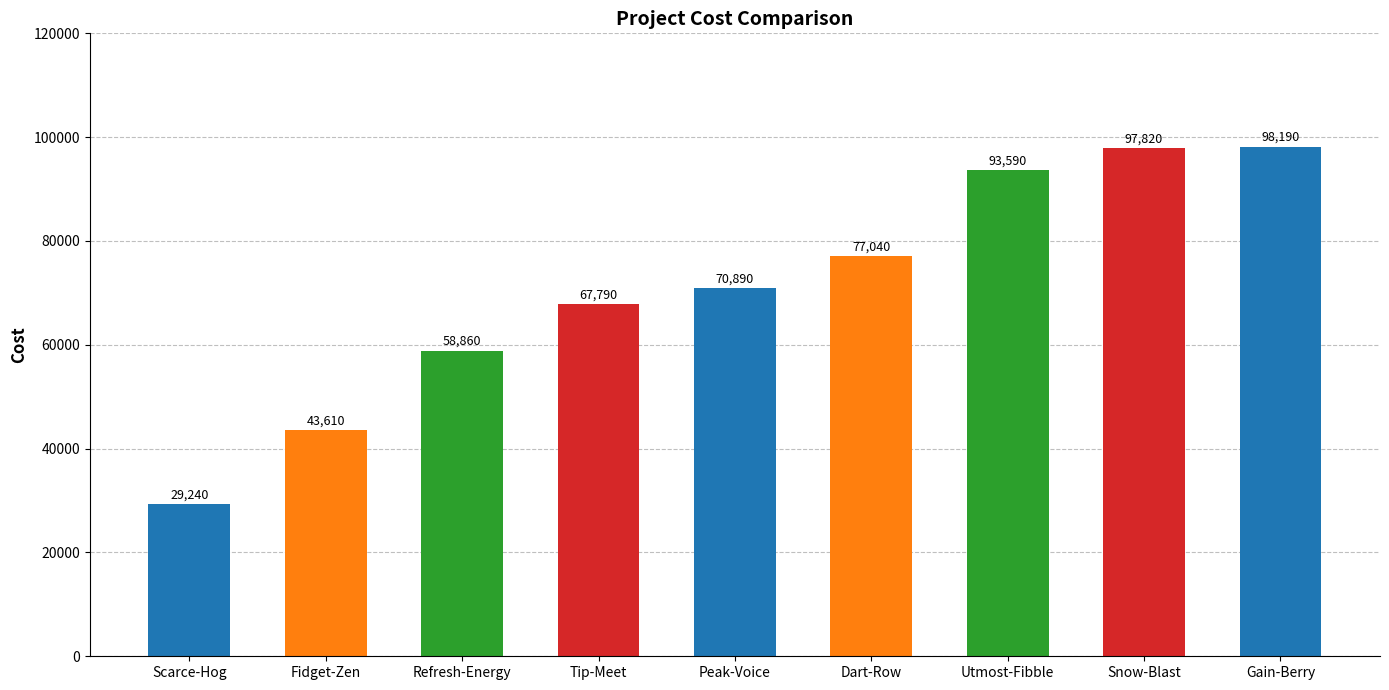

Reading left to right, list all the values displayed in this chart.

29240	43610	58860	67790	70890	77040	93590	97820	98190